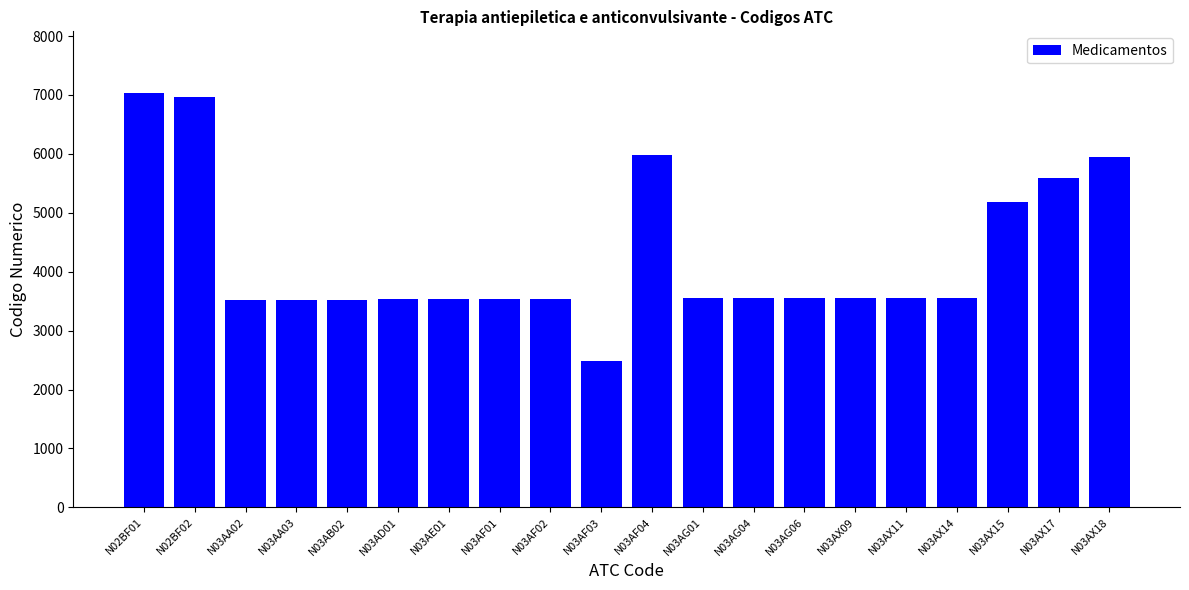

What is the minimum value shown in the chart?

2479